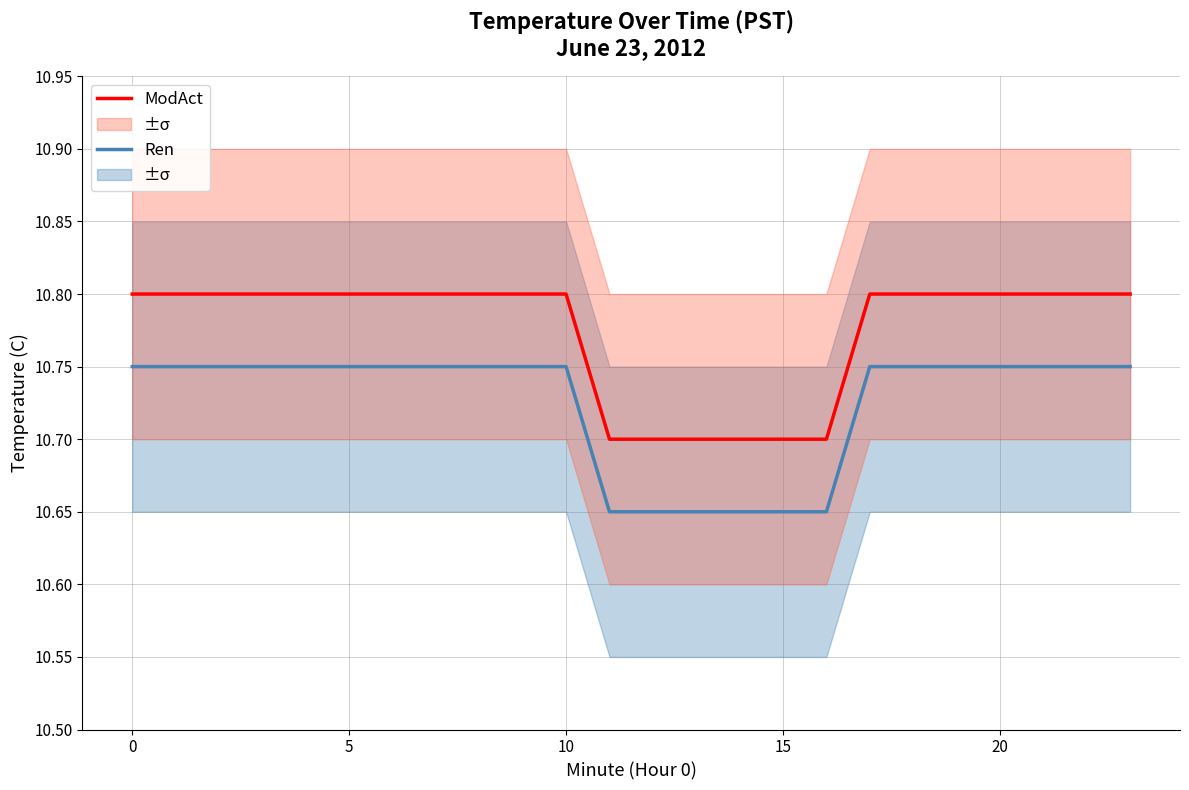

The Ren series shows 10.7 at 12. True or false?

True